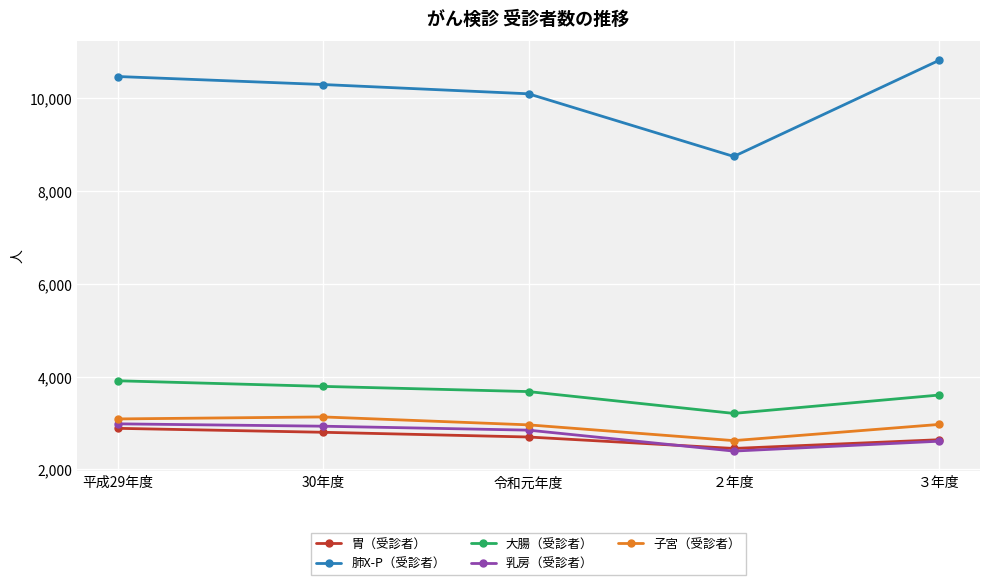

Read the 子宮（受診者） value at ３年度.

2966